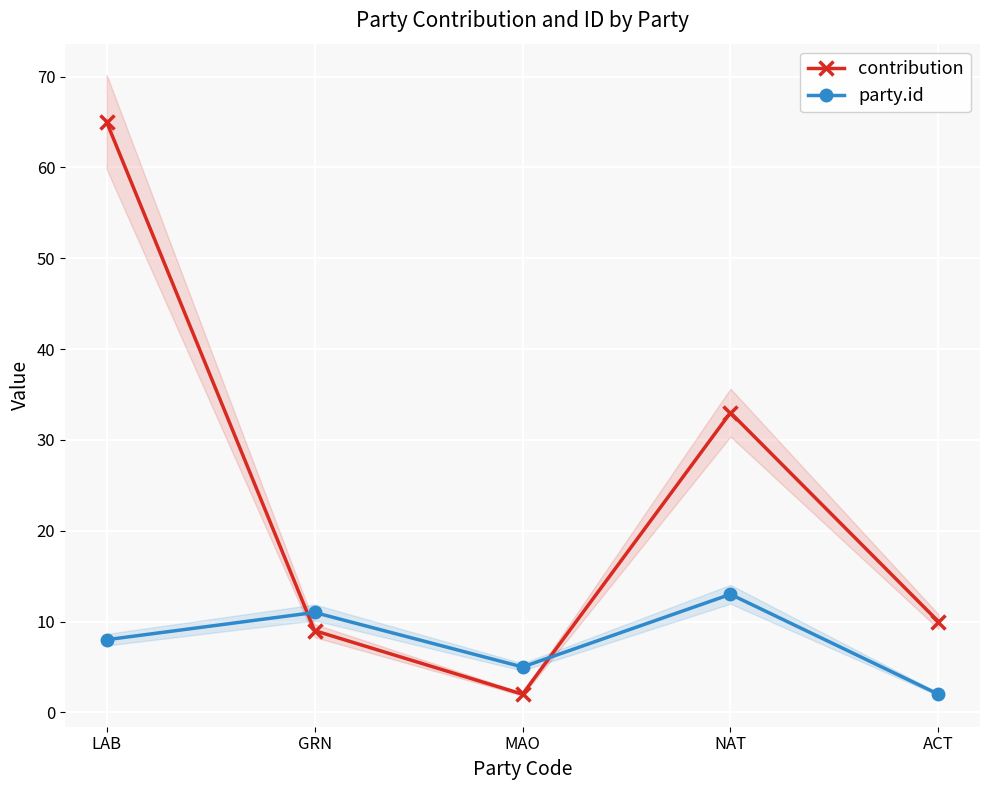

What is the lowest value of the contribution series?

2